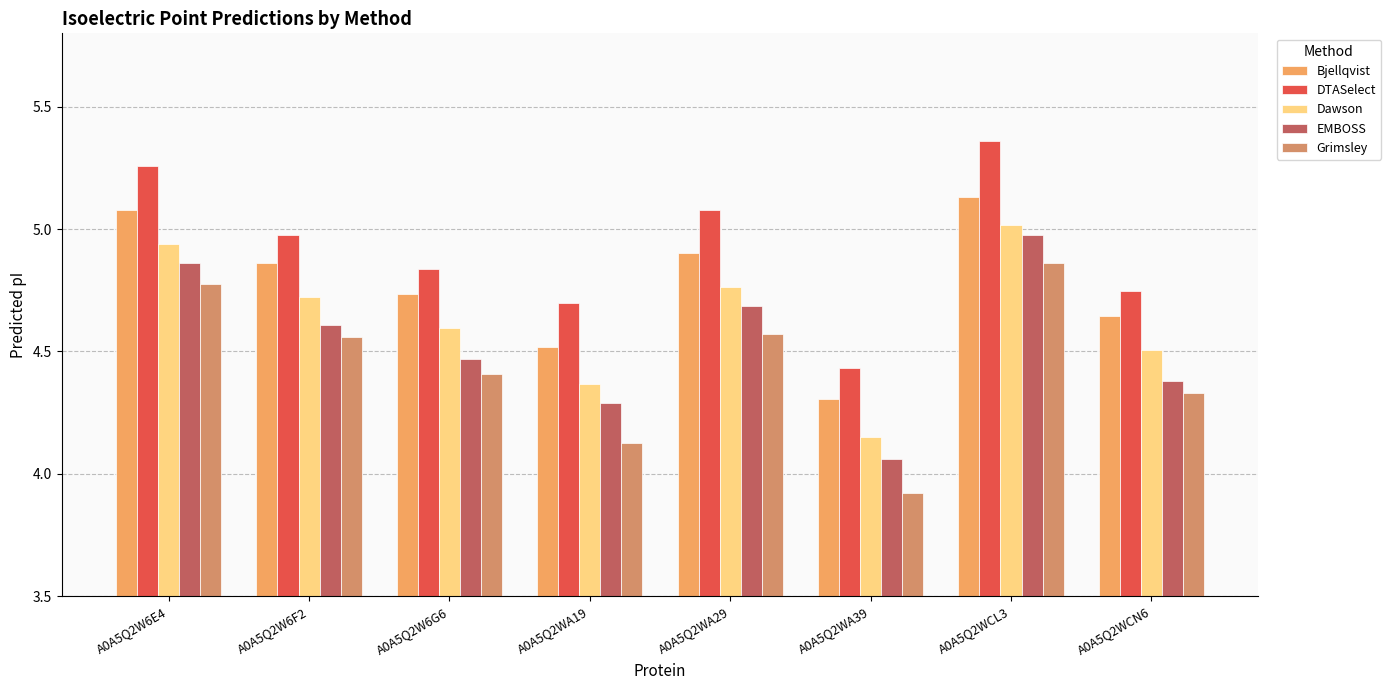

What are all the series names shown in the legend?

Bjellqvist, DTASelect, Dawson, EMBOSS, Grimsley